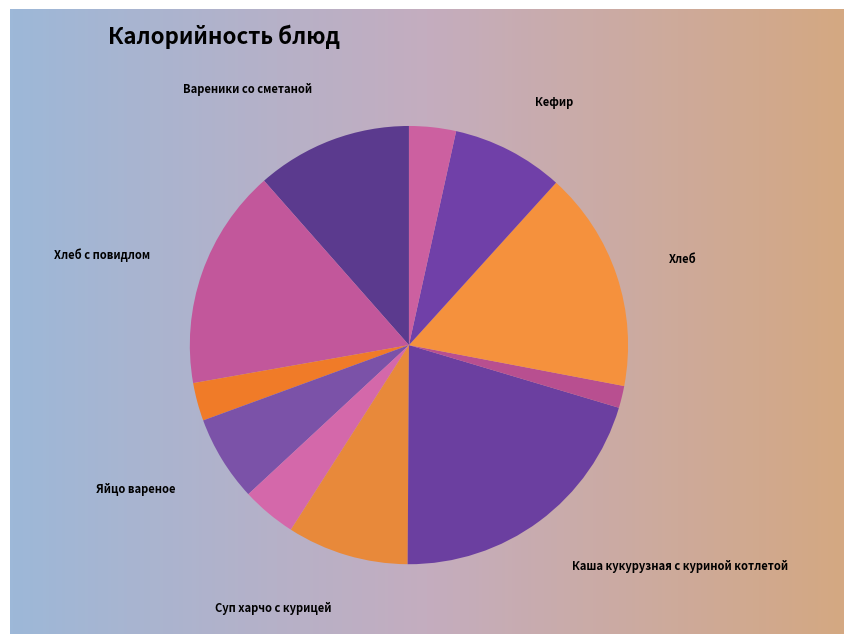

True or false: Каша кукурузная с куриной котлетой accounts for 20% of the total.

True